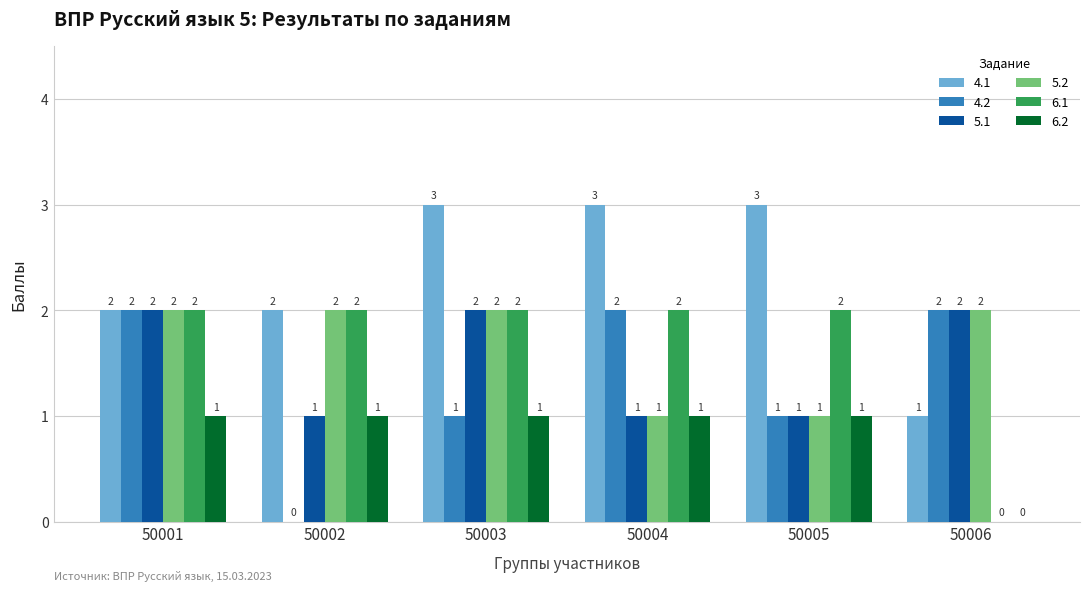

What is the total value across all series at 50005?

9